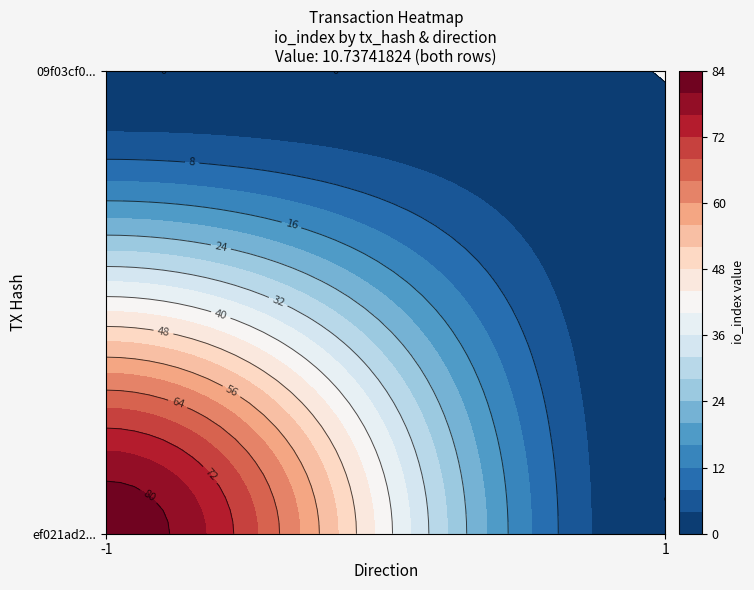

What is the difference between the maximum and minimum values in the 09f03cf0c082c723e9f823a3deb04a58d6f19a6 series?

10.7